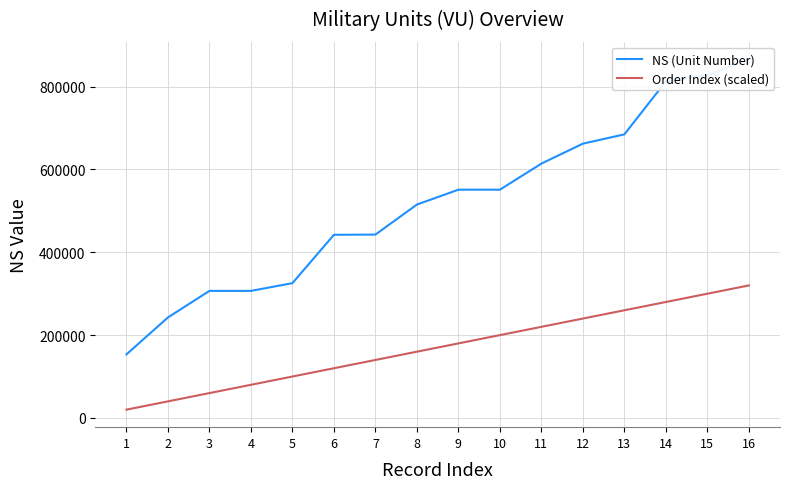

How many data points in Order Index (scaled) are less than 180000?

8